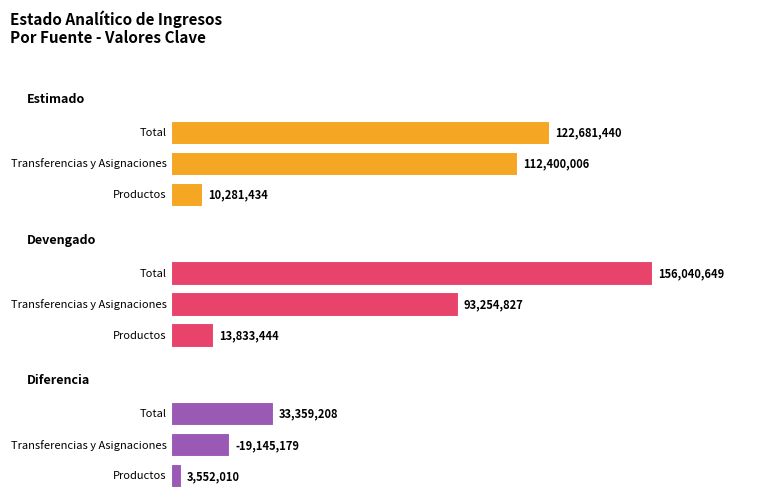

At which category is the sum across all series the highest?

Total